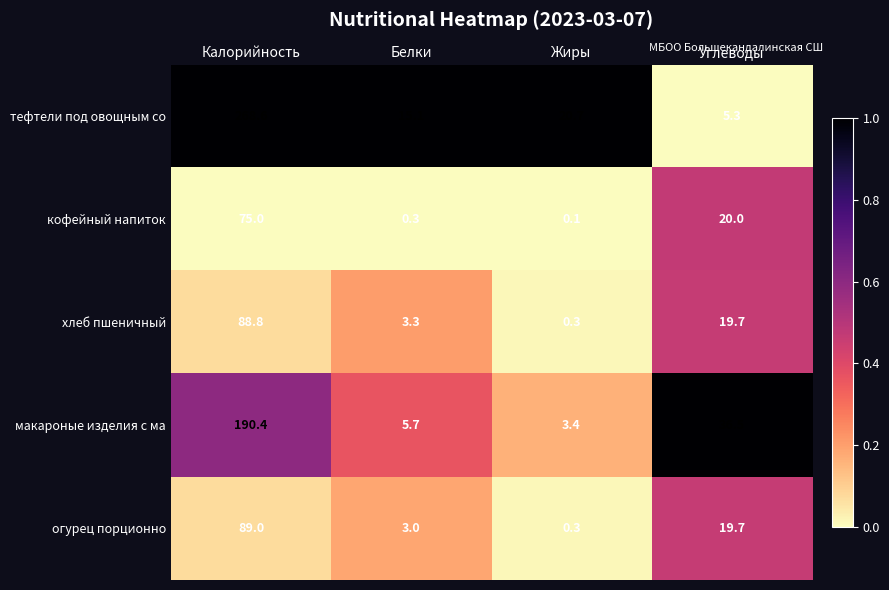

What value does the тефтели под овощным со series have at Углеводы?

5.3